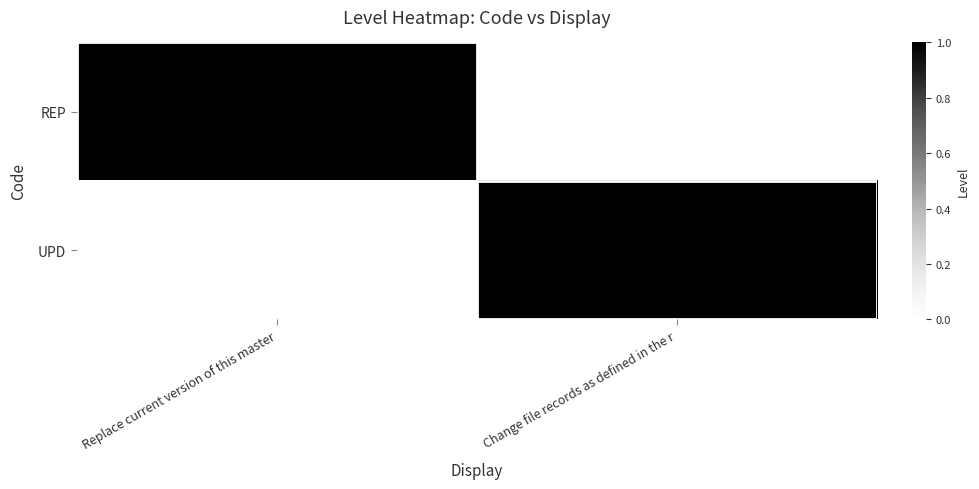

At which category does the chart reach its minimum across all series?

Change file records as defined in the r